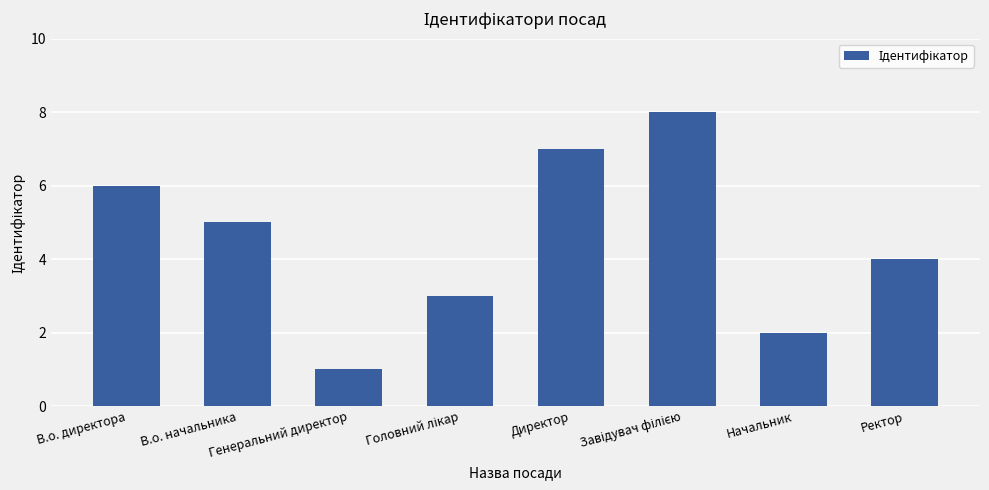

How many data points are less than 5?

4